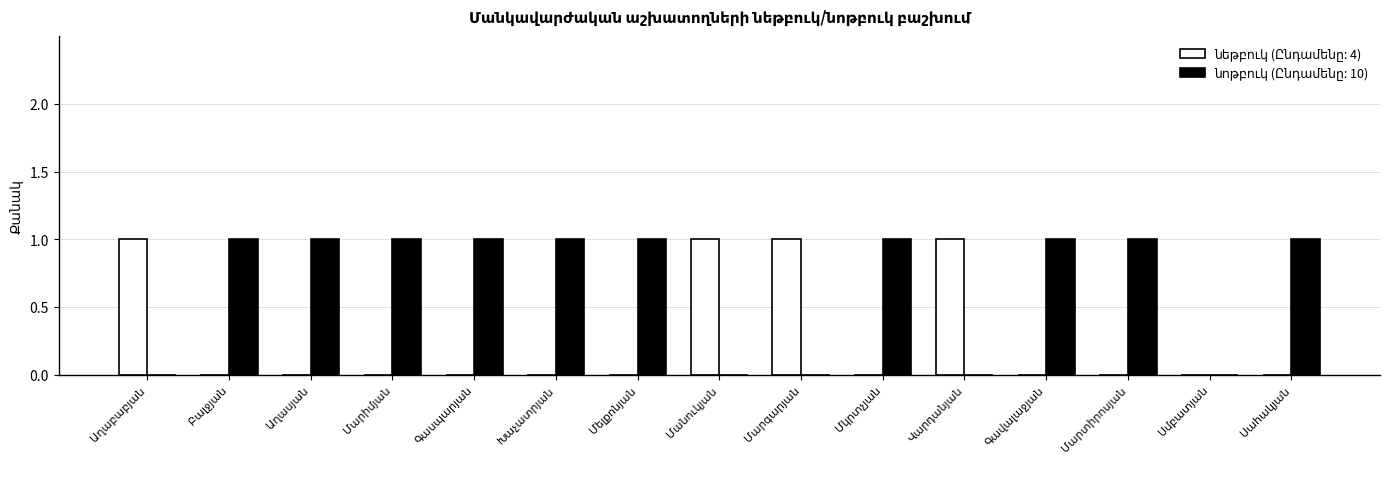

How many distinct data groups are displayed?

2